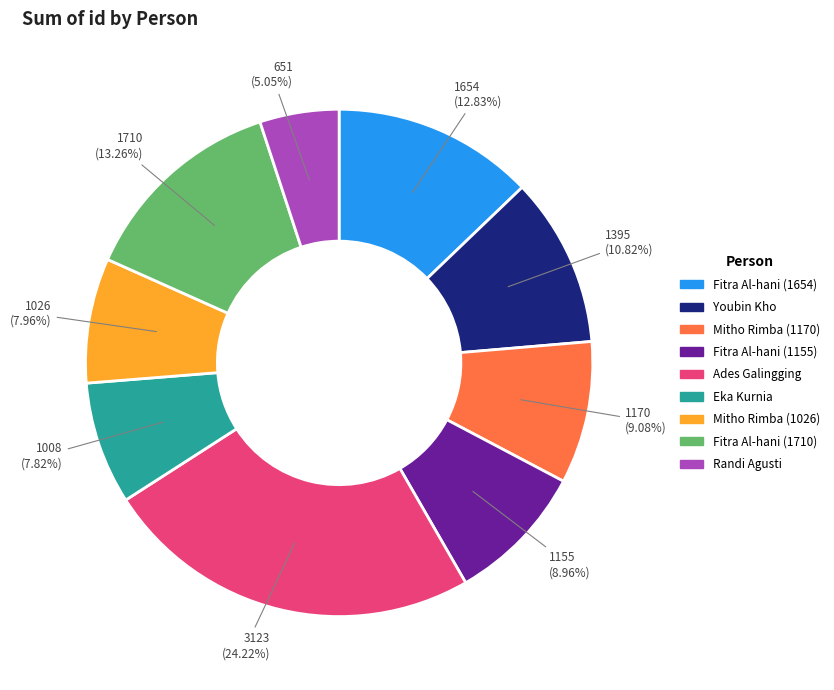

Which slice is the smallest?

Randi Agusti